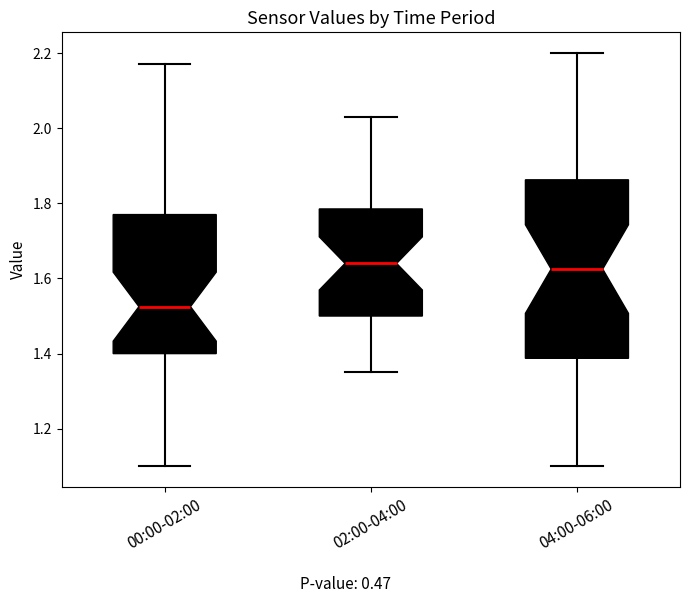

Which box is the tallest, from its lower edge to its upper edge?

04:00-06:00